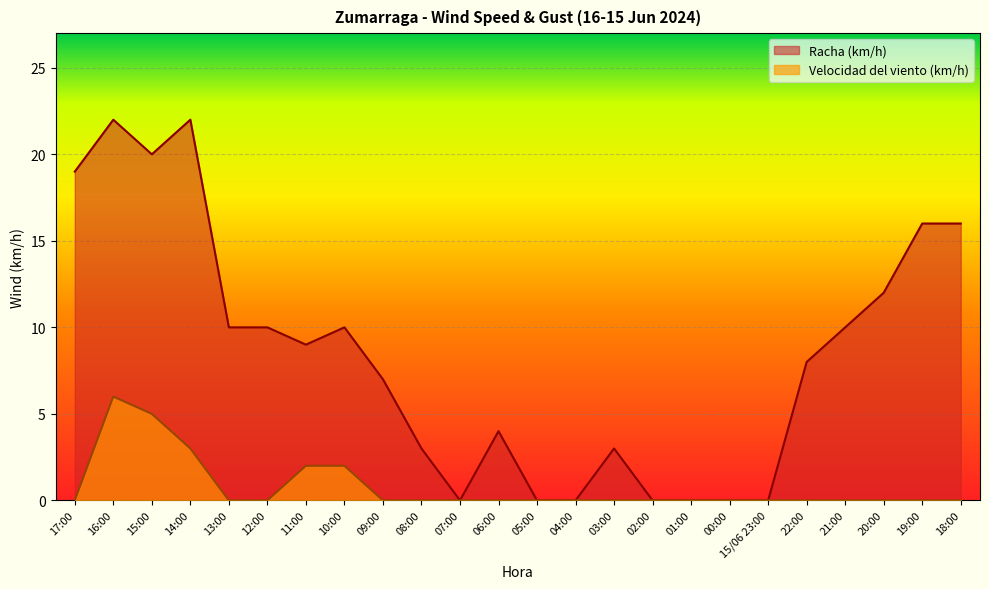

True or false: Racha (km/h) and Velocidad del viento (km/h) cross at least once.

False